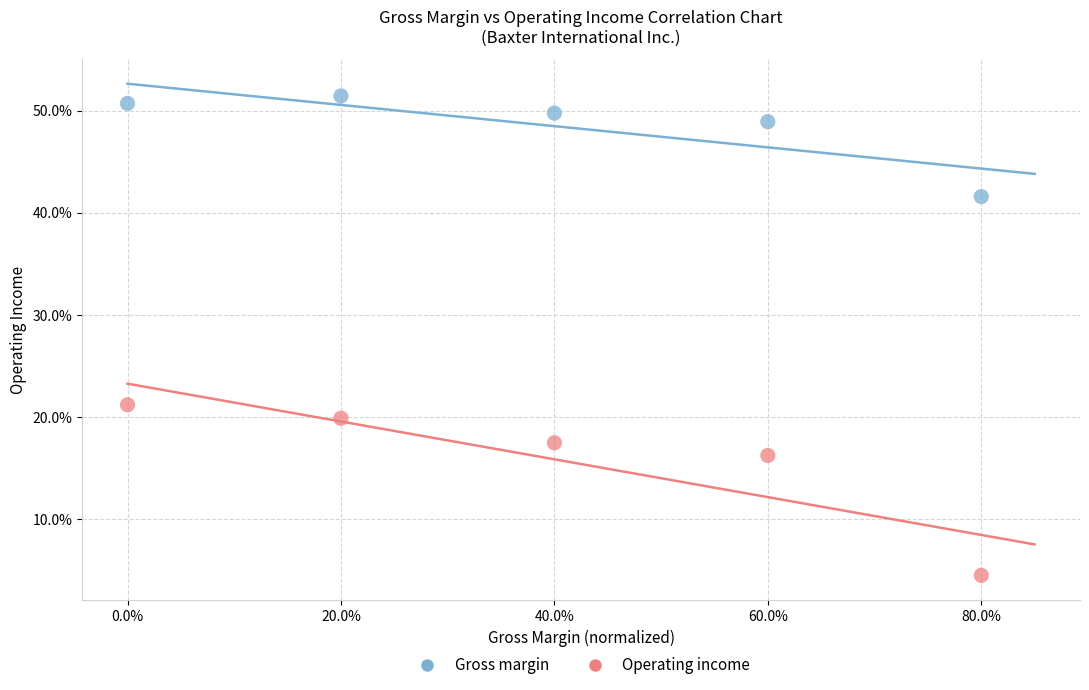

Which series reaches the maximum Y coordinate?

Gross margin